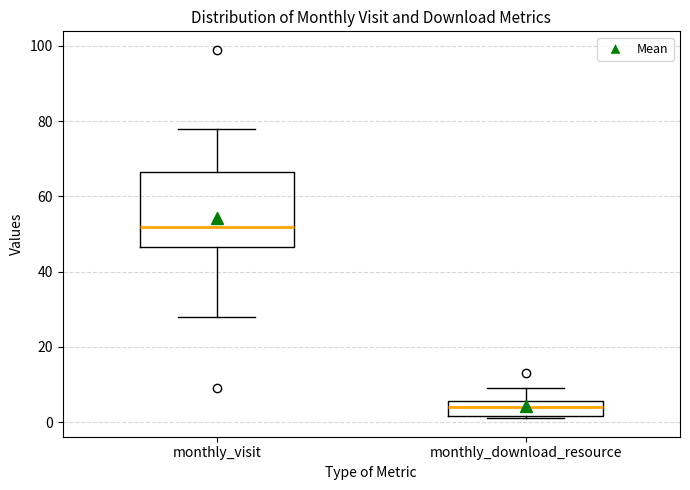

Which box is the tallest, from its lower edge to its upper edge?

monthly_visit